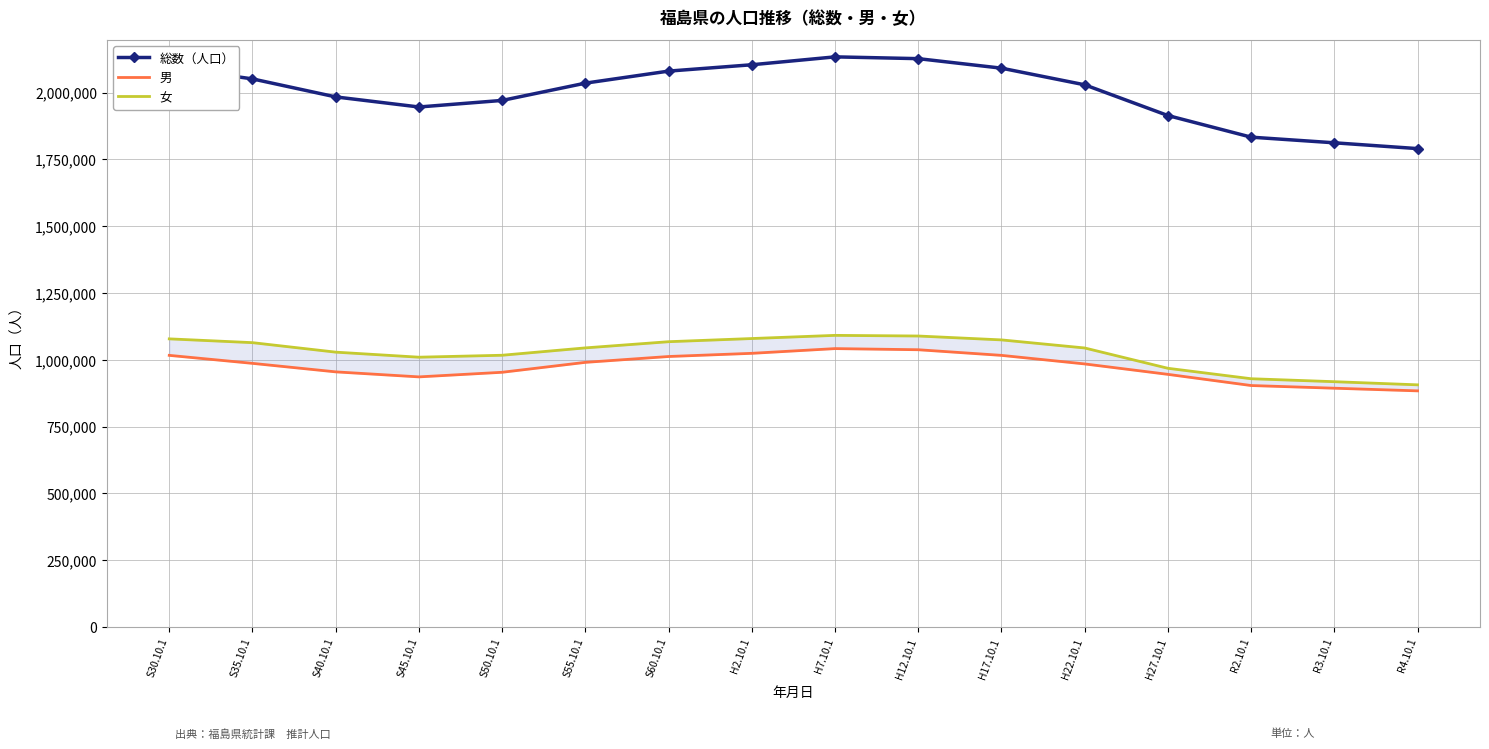

How many lines are shown in the chart?

3